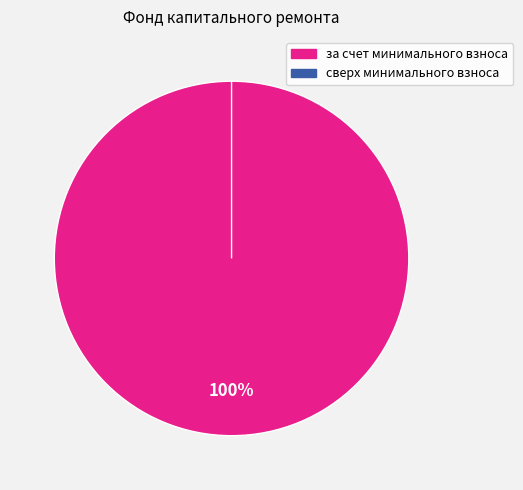

Does за счет минимального взноса account for over 50% of the chart?

Yes